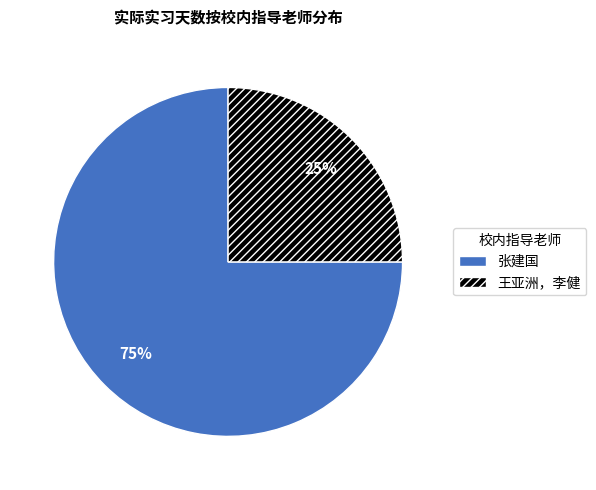

Which has a higher value, 王亚洲，李健 or 张建国?

张建国